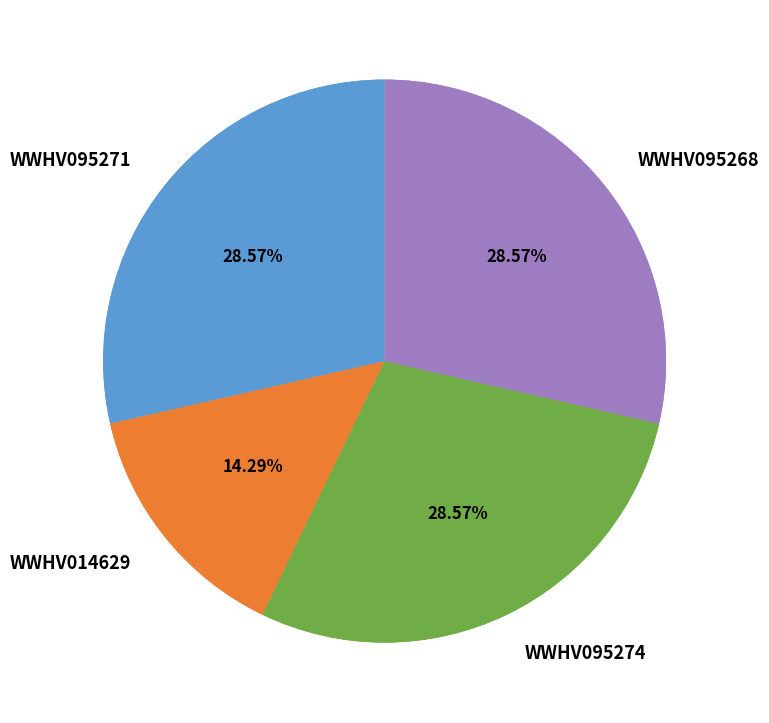

How many slices are in this pie chart?

4